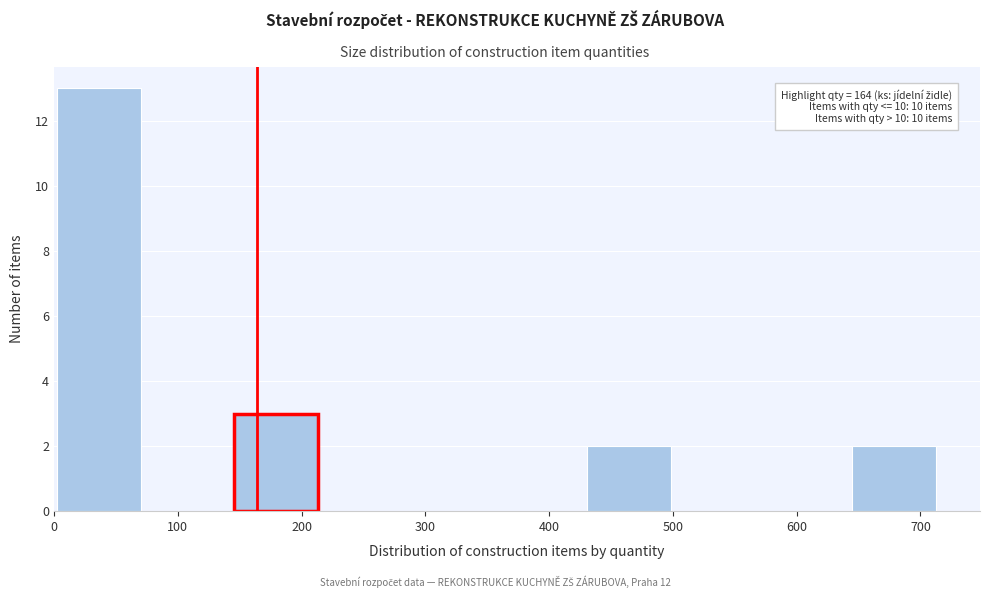

Over which range of the x-axis is the bar tallest?

0 to 70